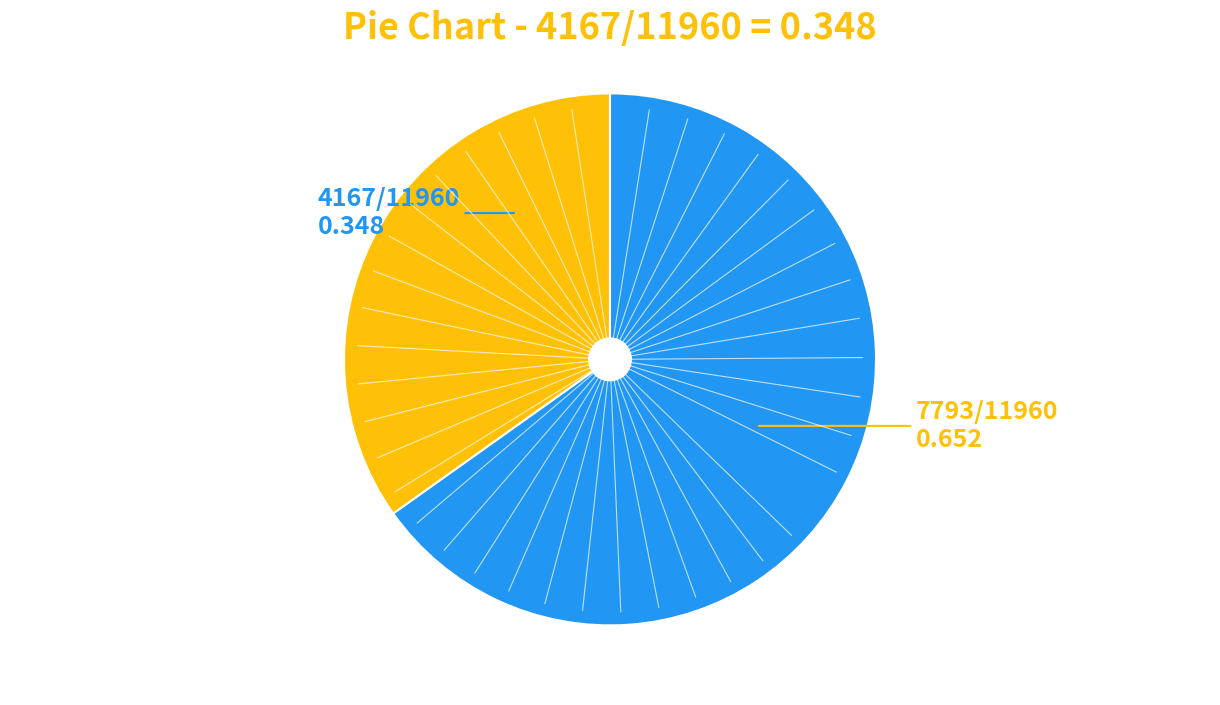

Is there a majority slice in this chart?

Yes